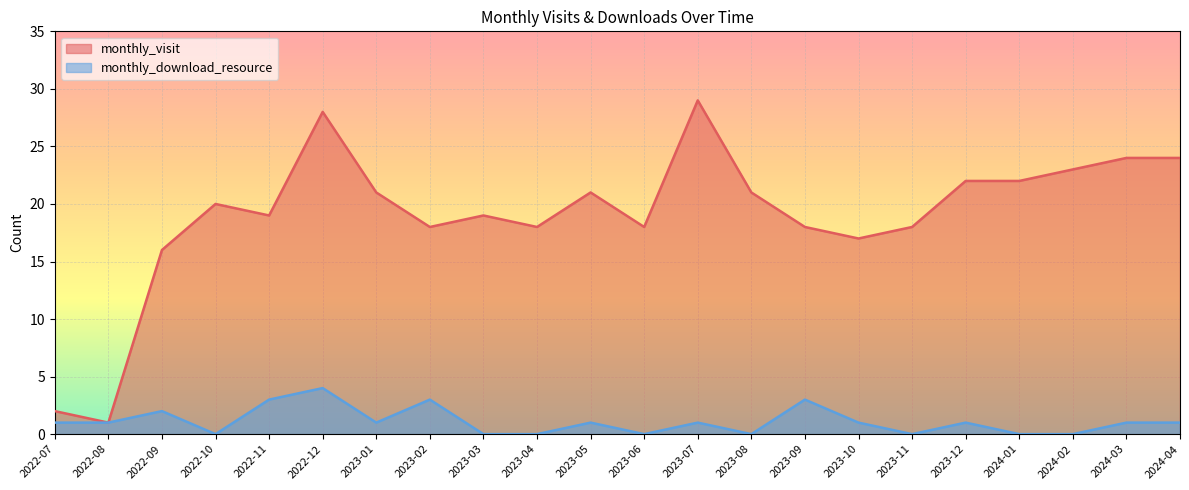

True or false: monthly_download_resource and monthly_visit intersect in this chart.

False